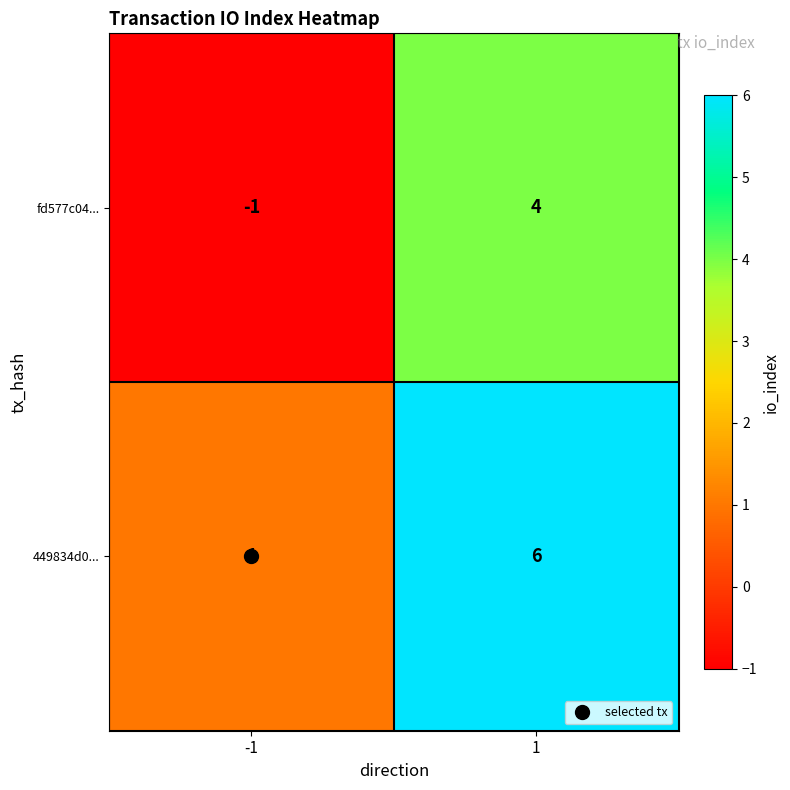

What value does the fd577c04... series have at 1?

4